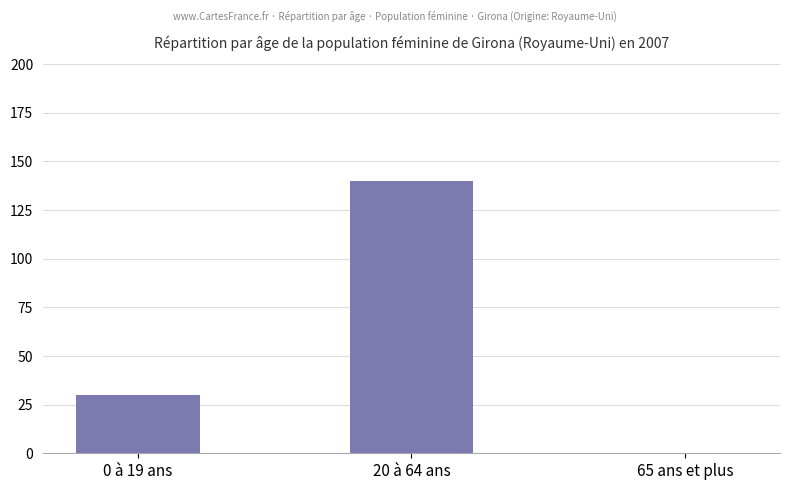

Approximately how many times larger is the value at 0 à 19 ans compared to 20 à 64 ans?

0.2